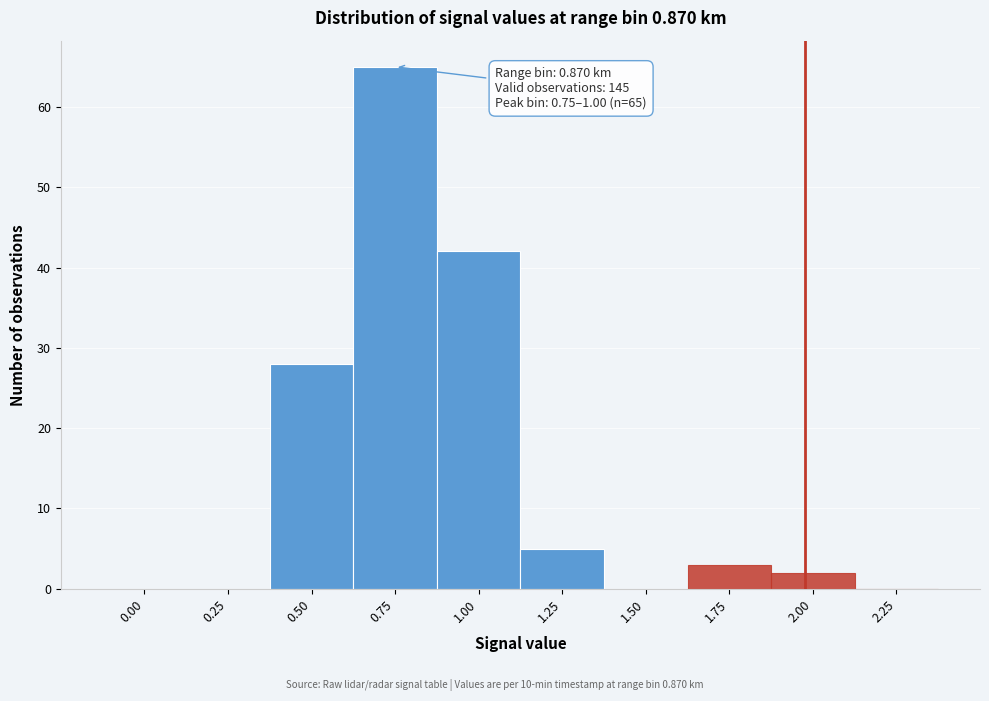

Reading left to right, what are all the values shown in this chart?

0.00=0	0.25=0	0.50=28	0.75=65	1.00=42	1.25=5	1.50=0	1.75=3	2.00=2	2.25=0